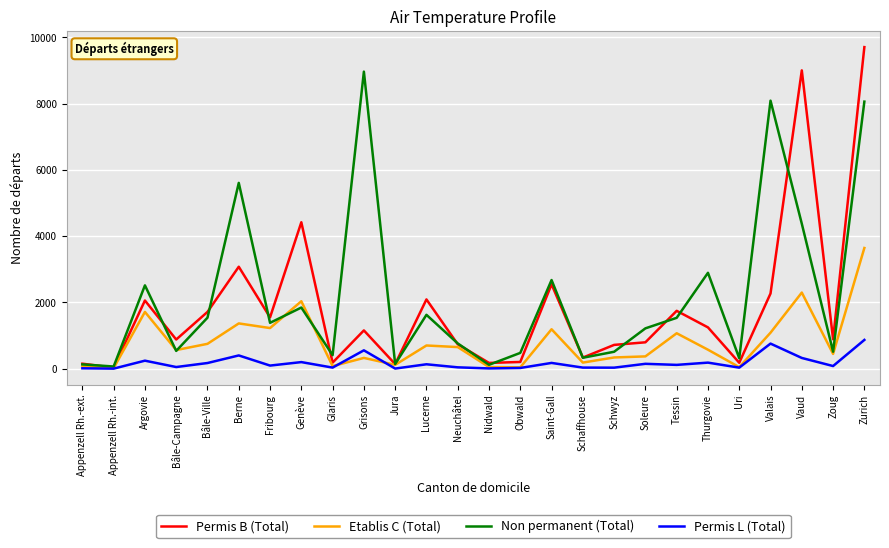

Which category has the highest value in the Non permanent (Total) series?

Grisons